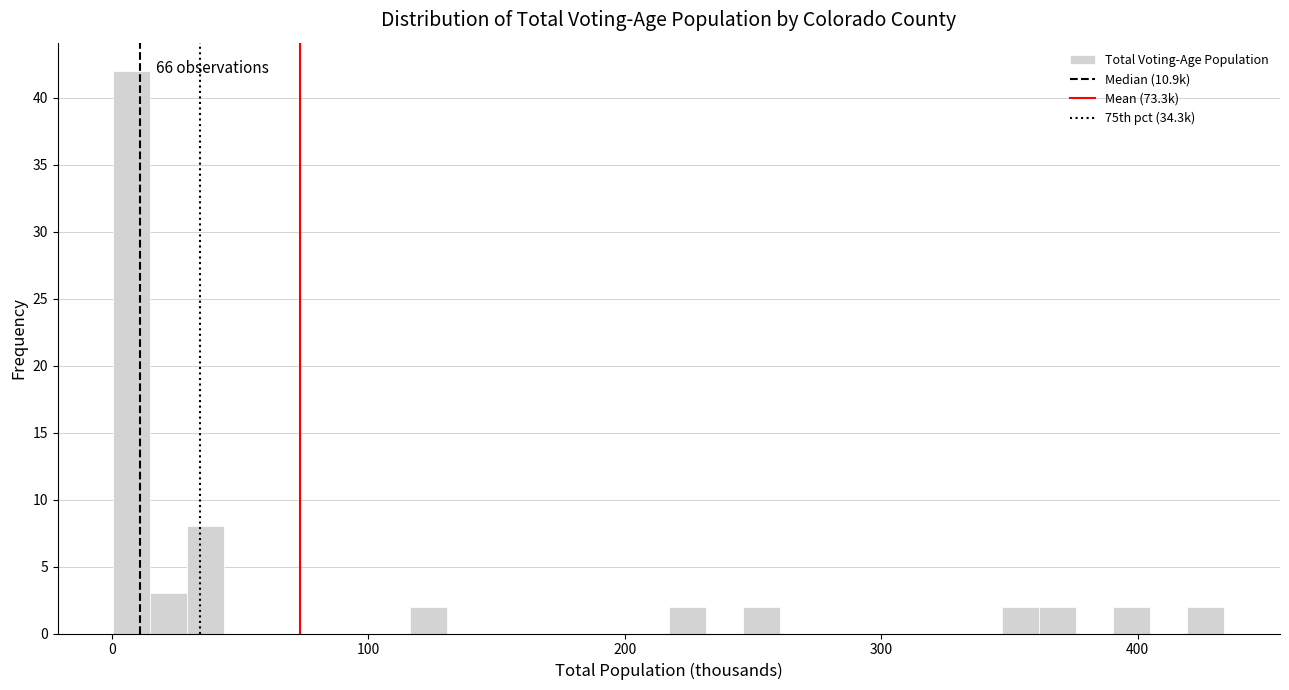

Read against the x-axis, roughly where is the centre of the tallest bar?

10